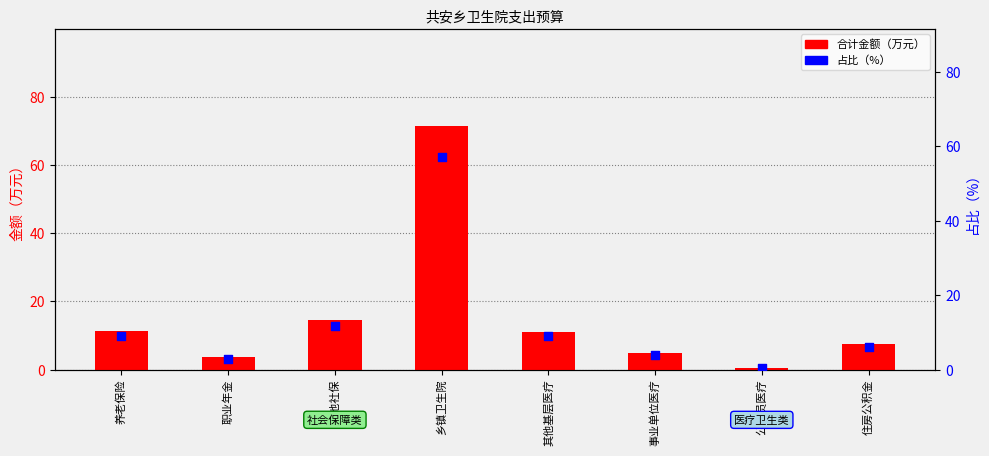

What are all the series names shown in the legend?

合计金额, 占比（%）